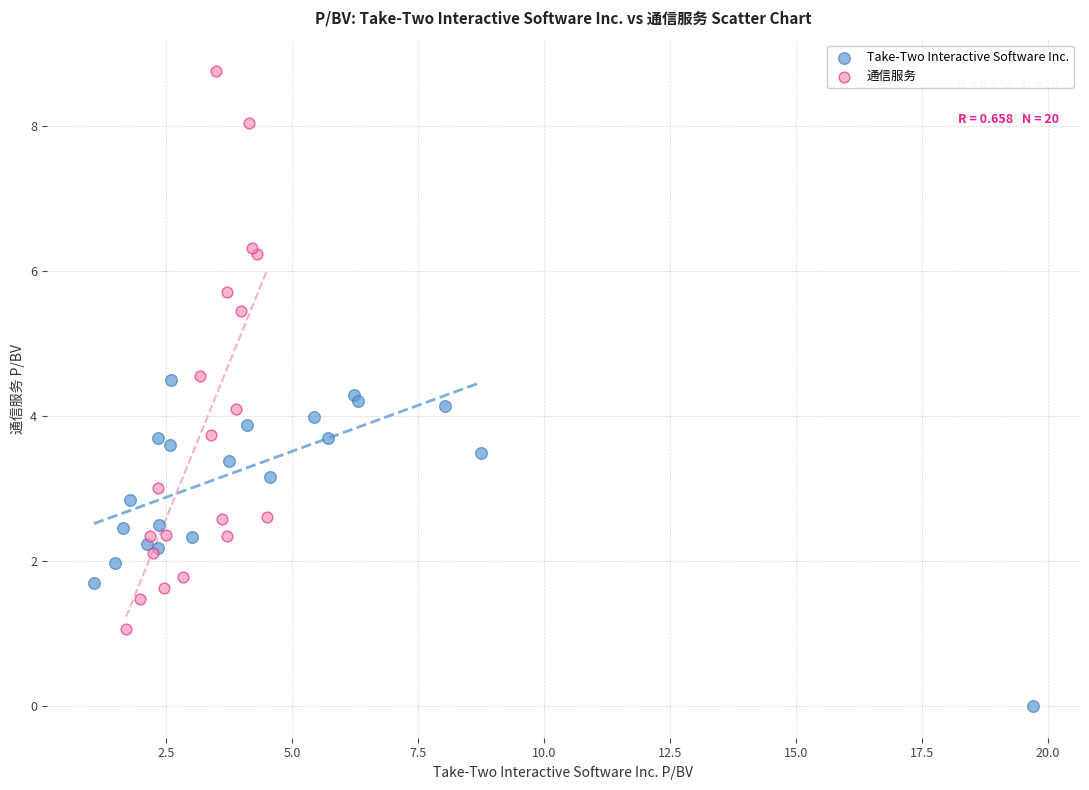

Which series contains the highest Y value?

通信服务